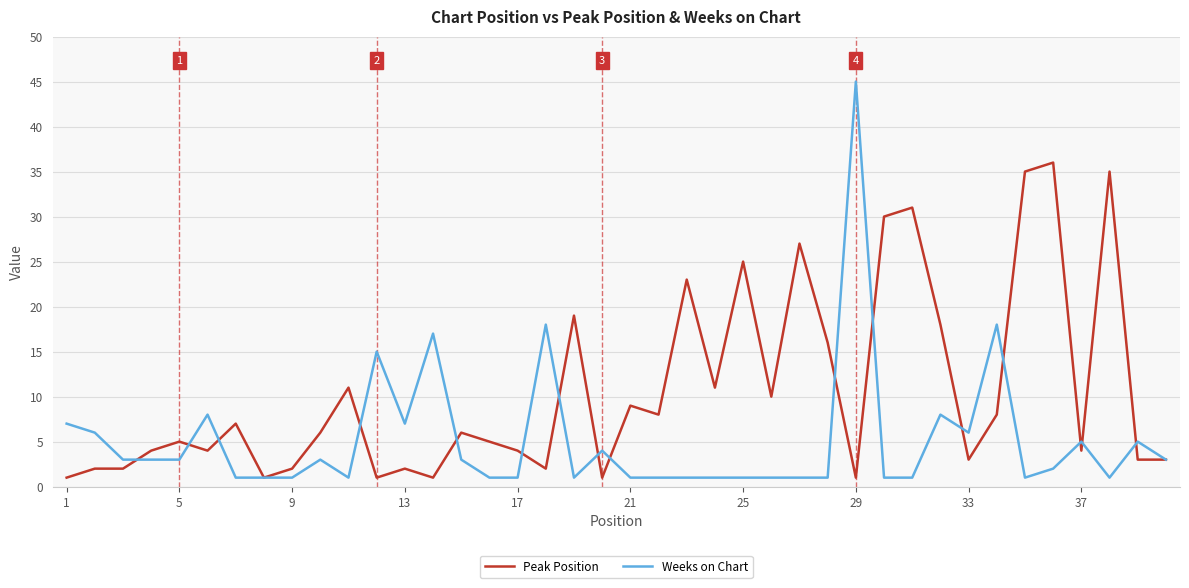

Which series has the largest total across all categories?

Peak Position